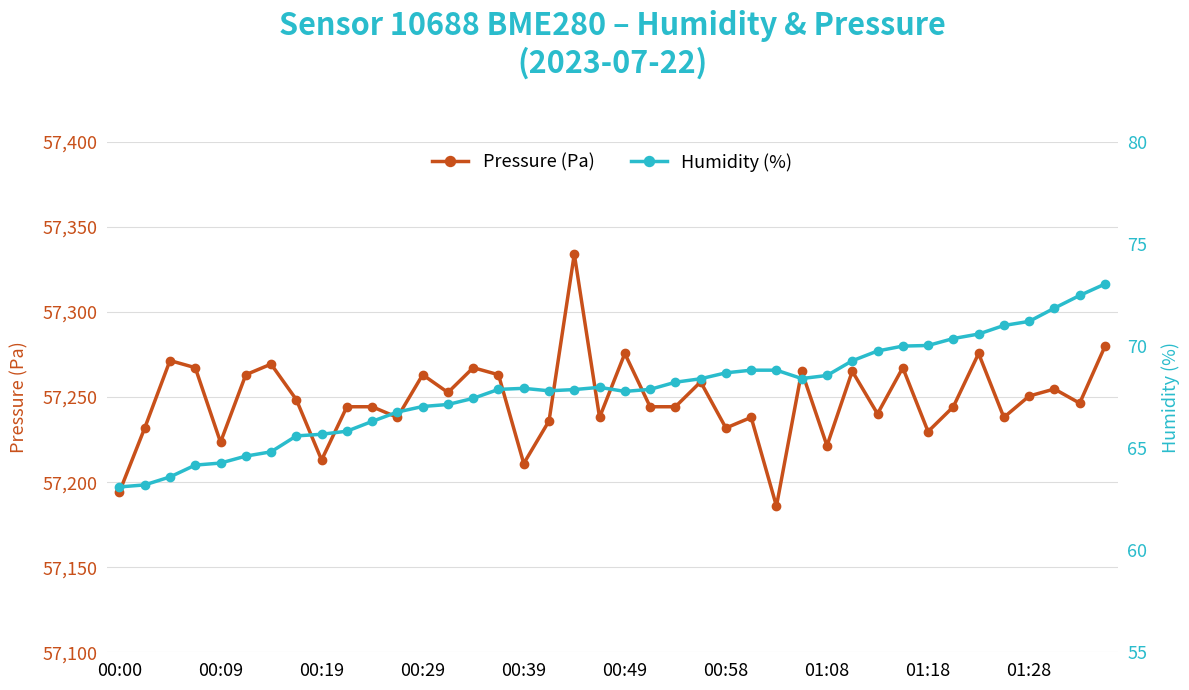

Where is the first local minimum for Pressure (Pa)?

00:09